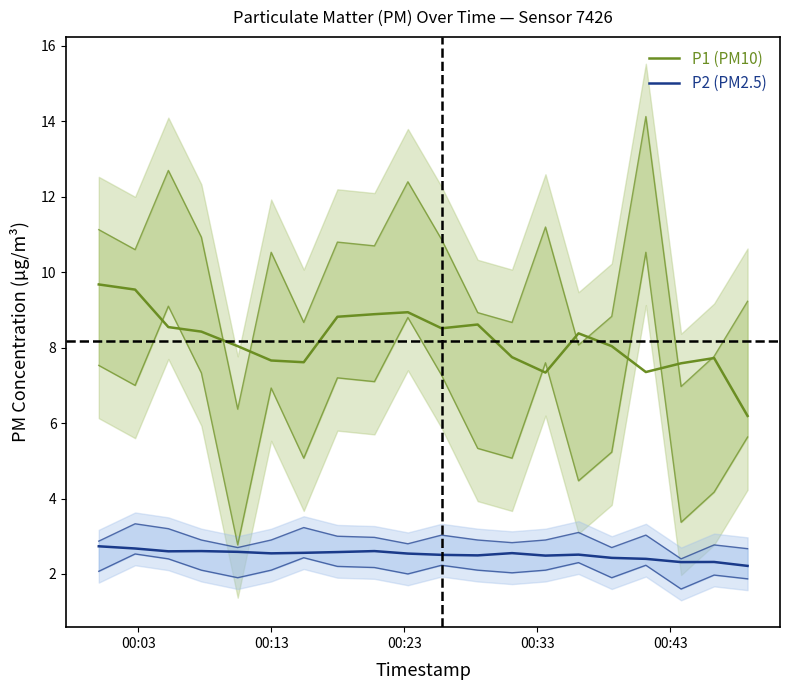

Is the value of P2 (PM2.5) at 10 greater than the value of P1 (PM10) at 17?

No